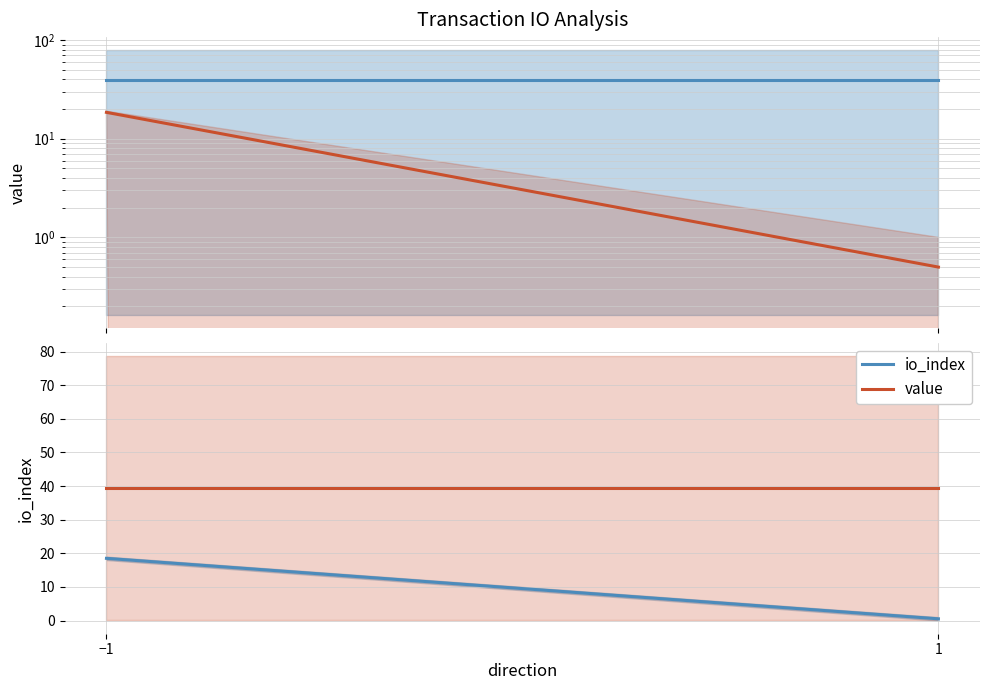

Rank the series by their average value, from highest to lowest.

value, io_index